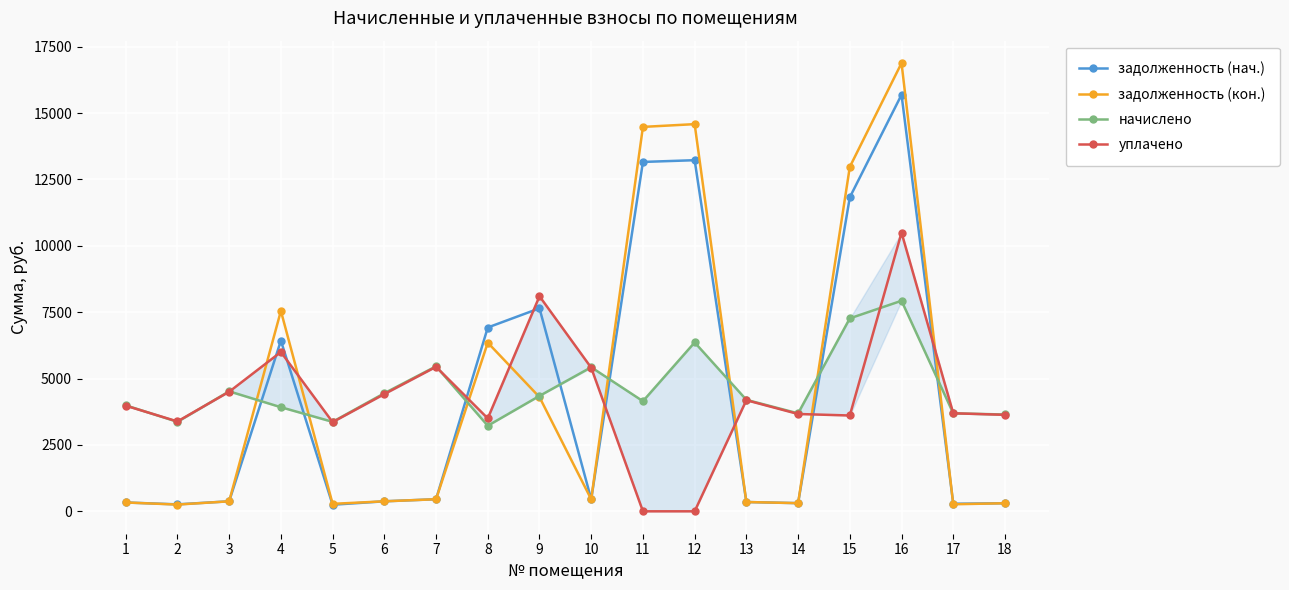

Which series has the widest spread of values?

задолженность (кон.)